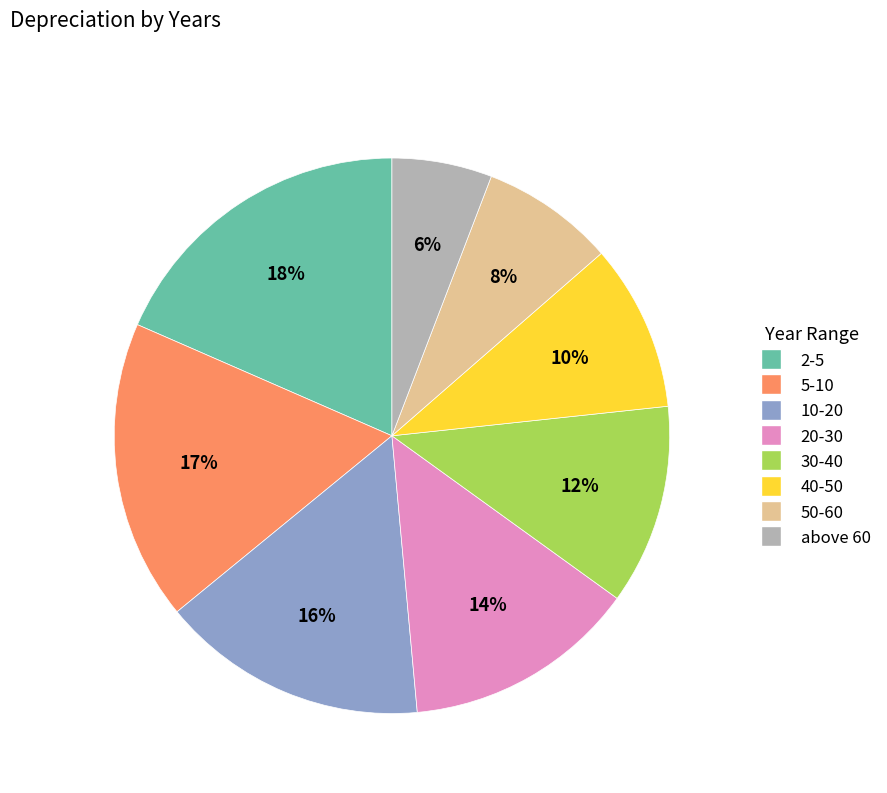

Is there a majority slice in this chart?

No